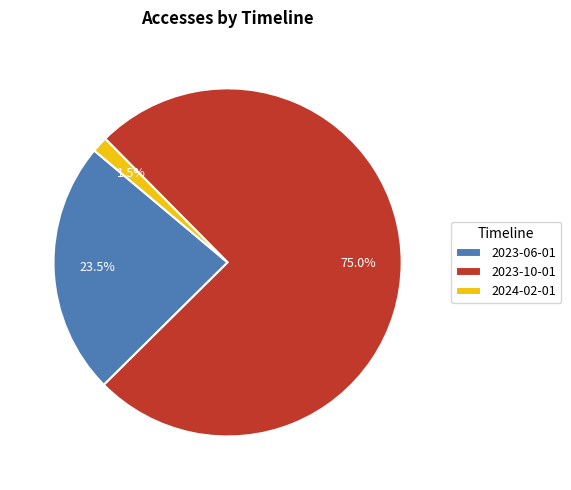

Is it true that 2023-10-01 is 75% of the pie?

True